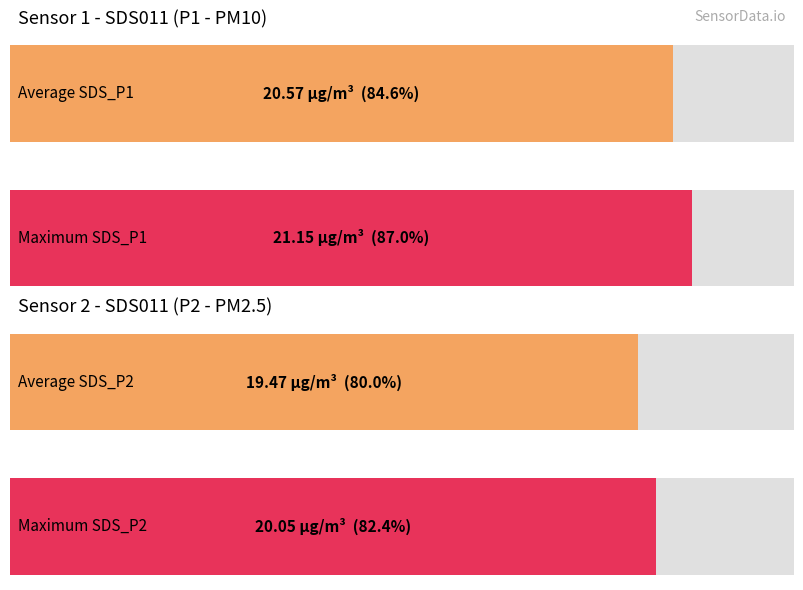

What is the highest value of the SDS_P2 series?

20.1